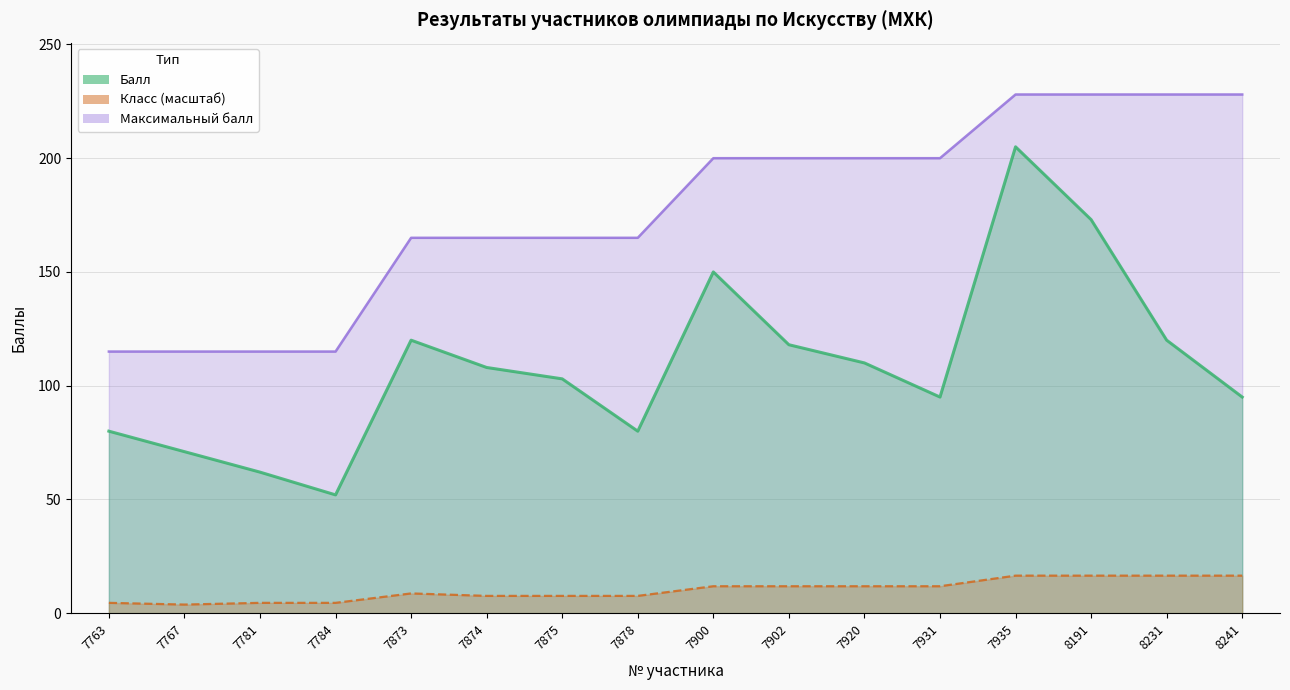

Is it true that Балл equals 95.0 at 8241?

True